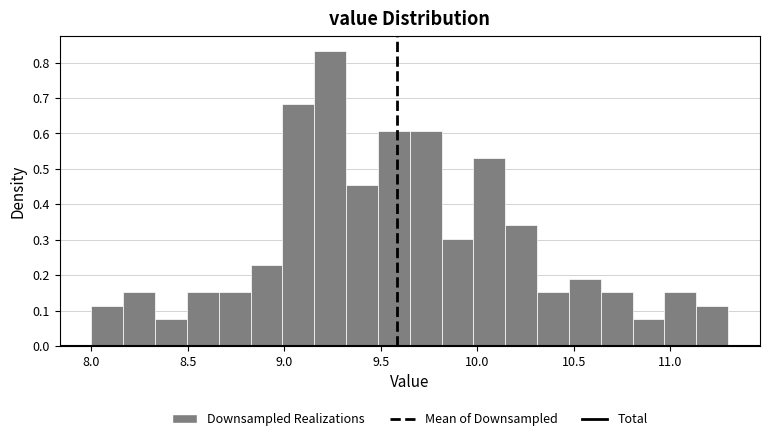

Read against the x-axis, roughly where is the centre of the tallest bar?

9.25